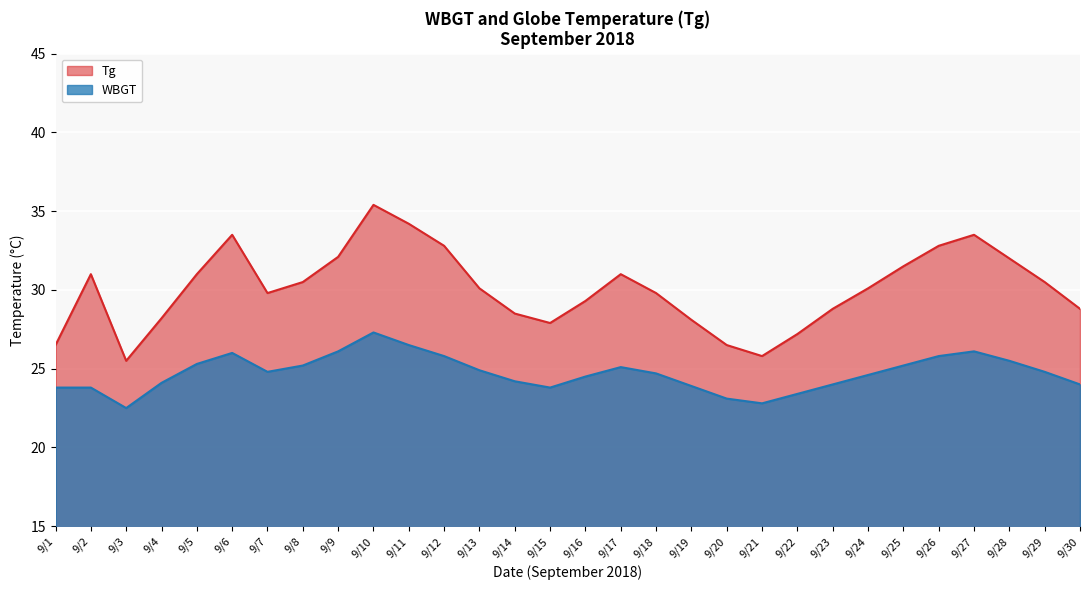

Which series has the largest total across all categories?

Tg